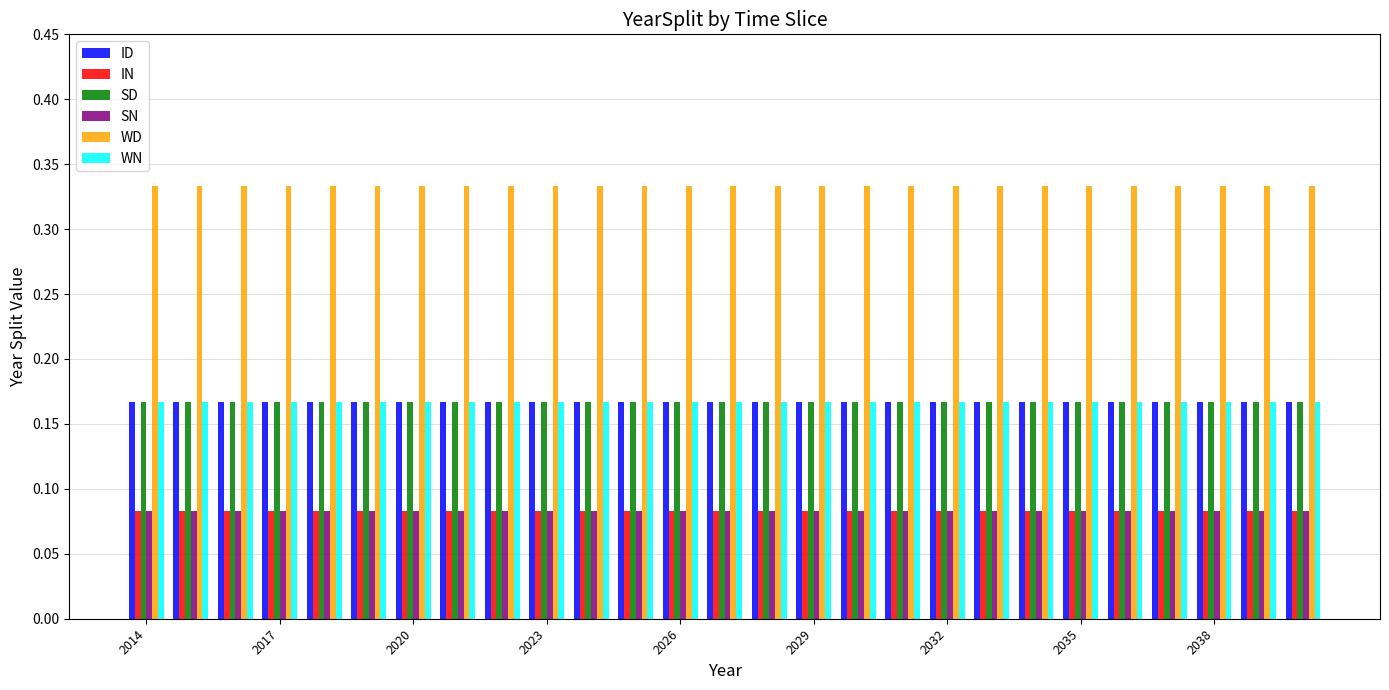

At how many categories does at least one series exceed 0?

27